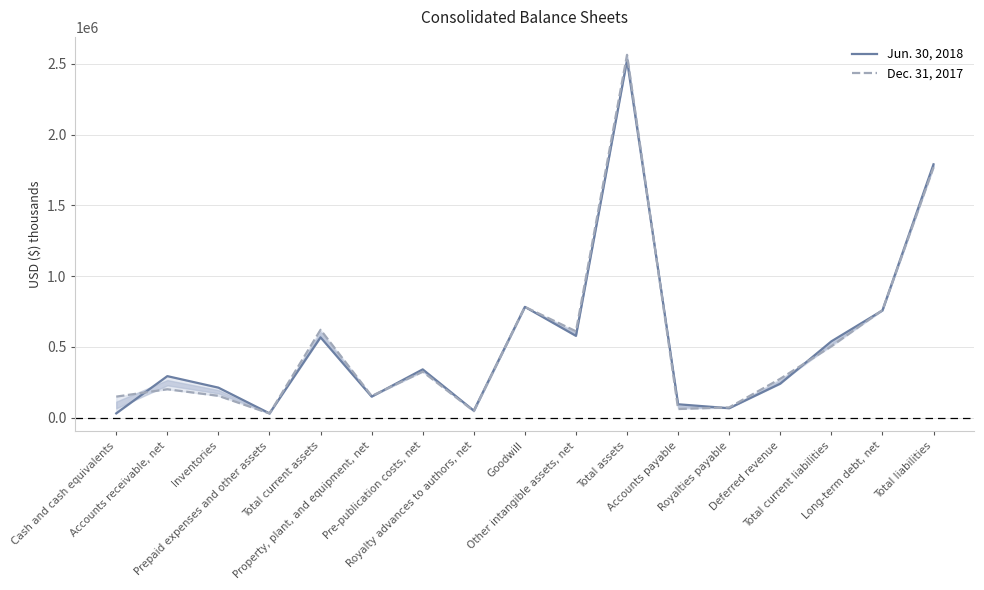

True or false: Dec. 31, 2017 and Jun. 30, 2018 cross at least once.

True